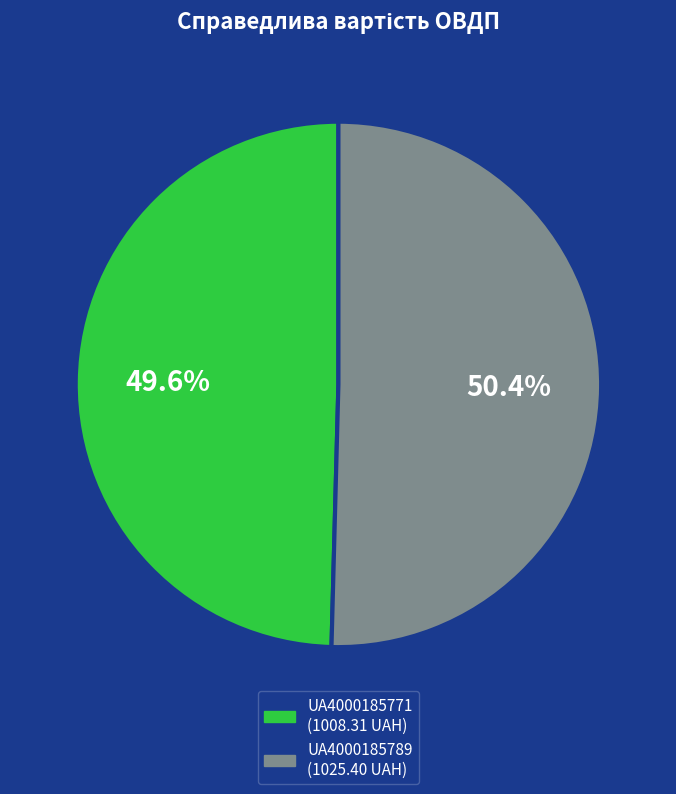

Count the number of slices in the pie.

2